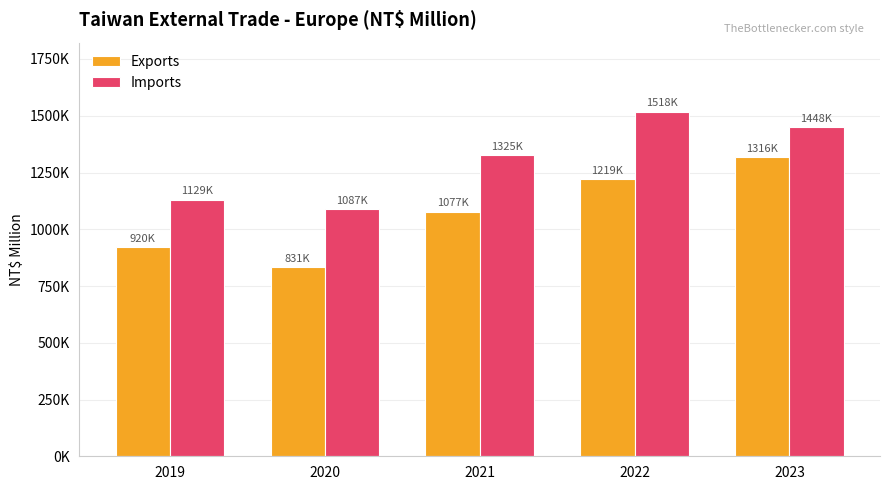

What are all the series names shown in the legend?

Exports, Imports